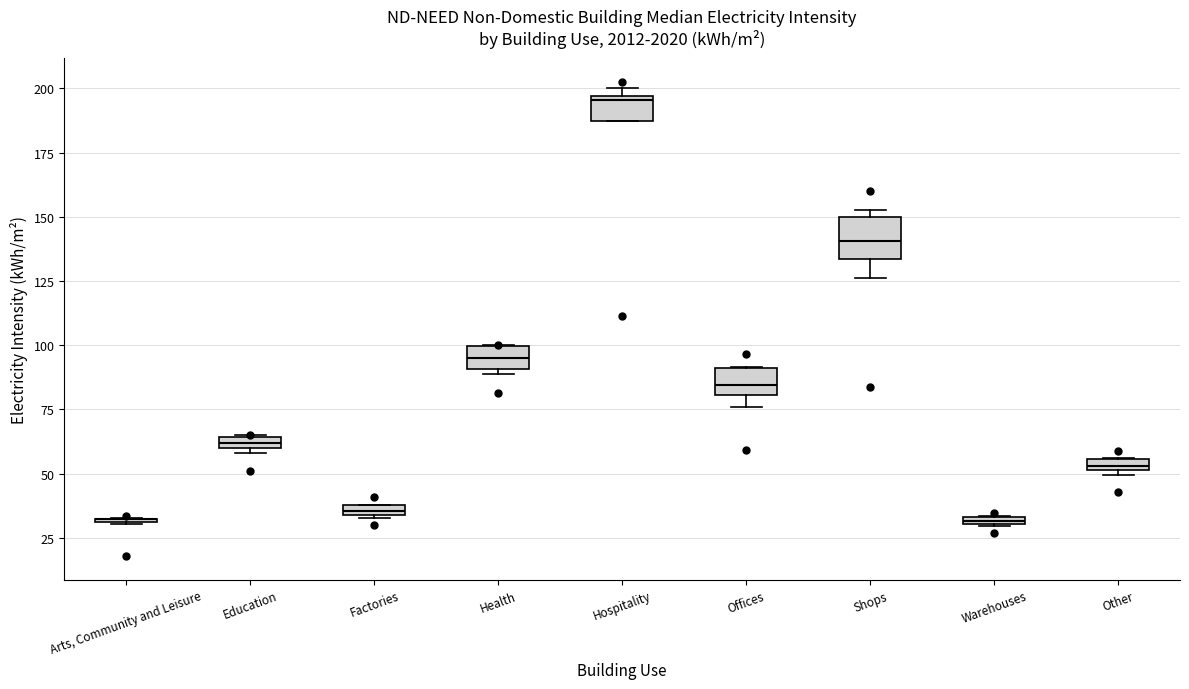

Comparing the boxes themselves (not the whiskers), which one is the tallest?

Shops